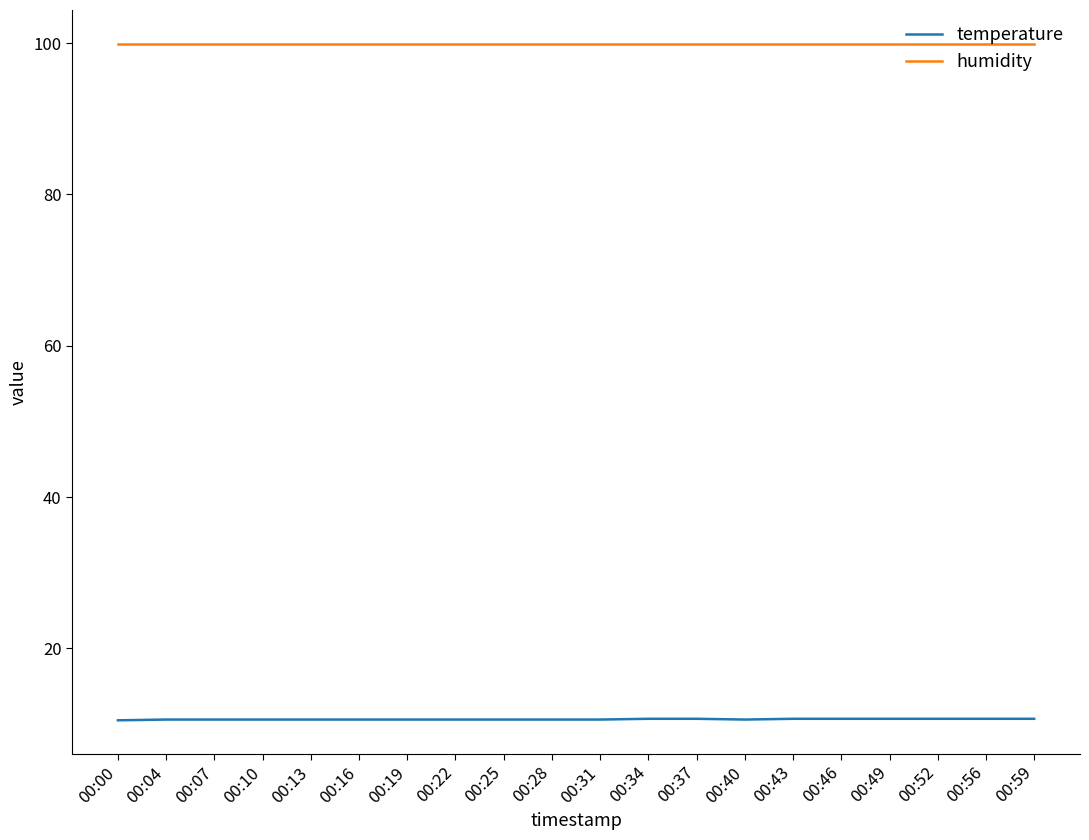

What is the minimum value for humidity?

99.9